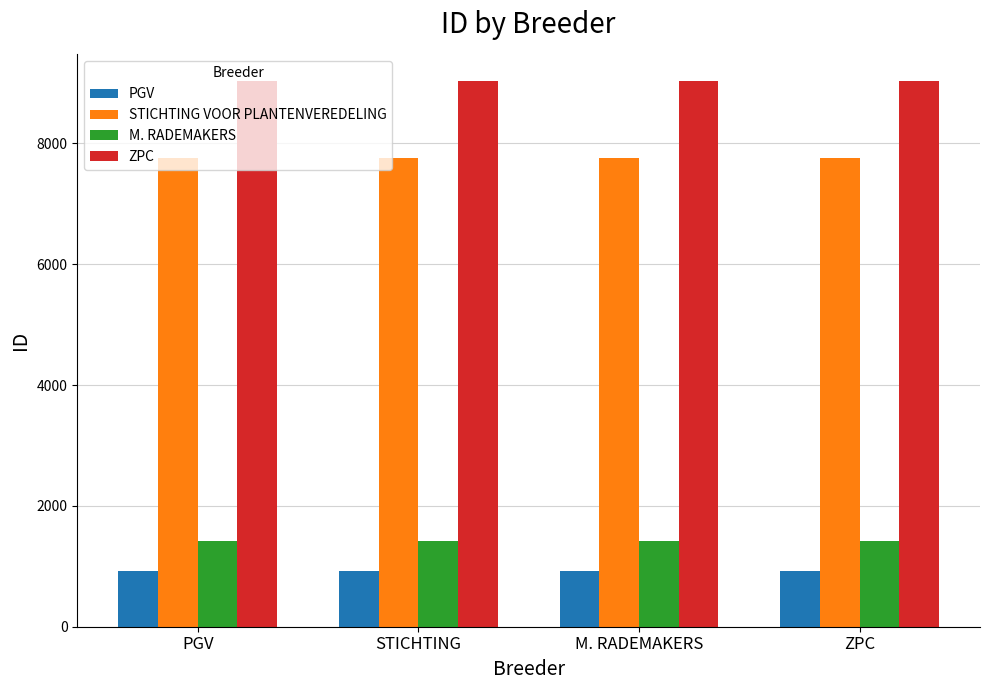

The PGV series shows 926 at STICHTING. True or false?

True